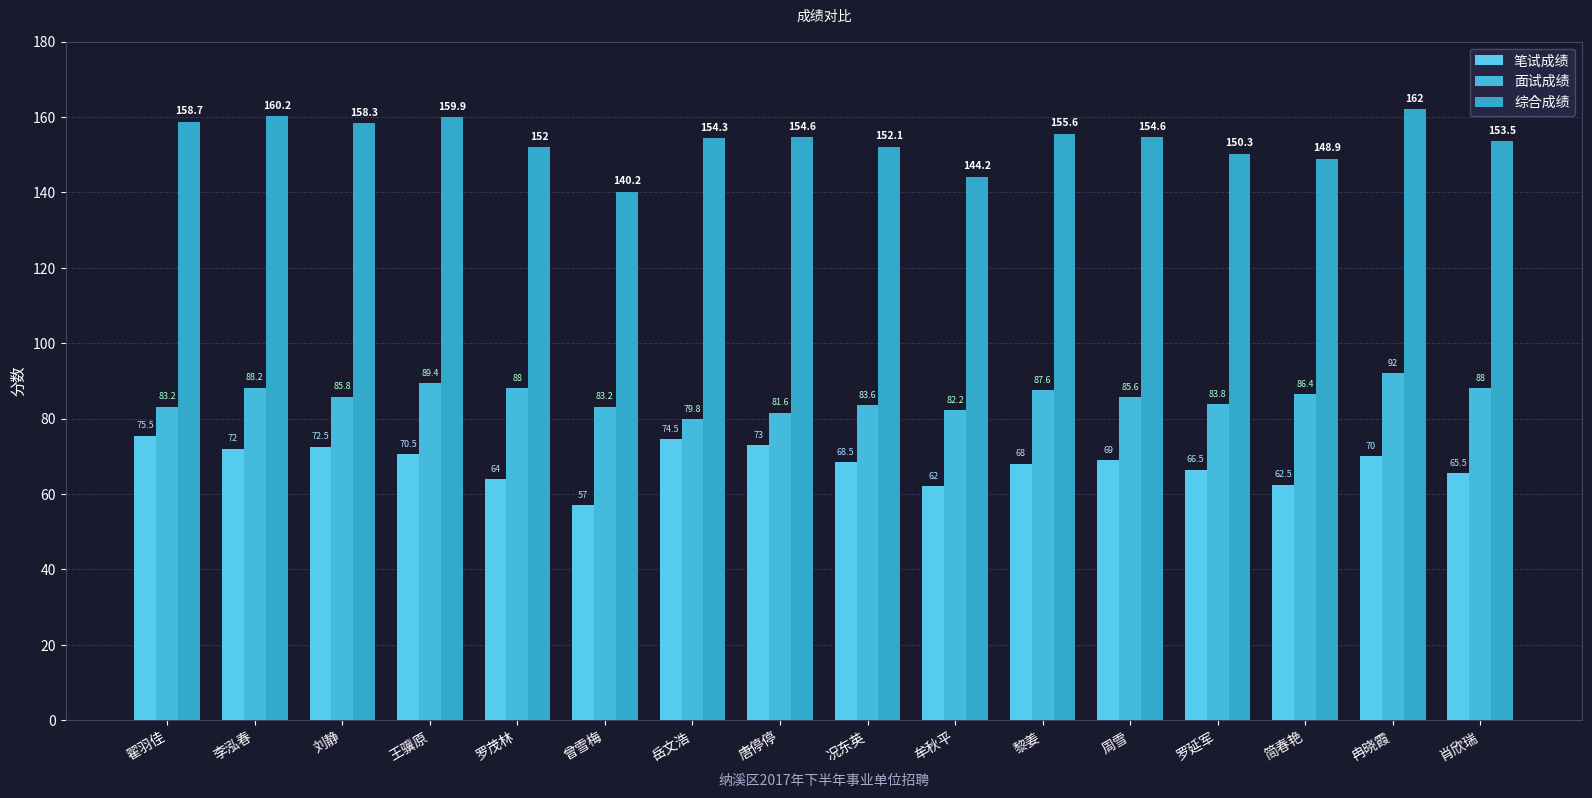

How many bars are there in each group?

3